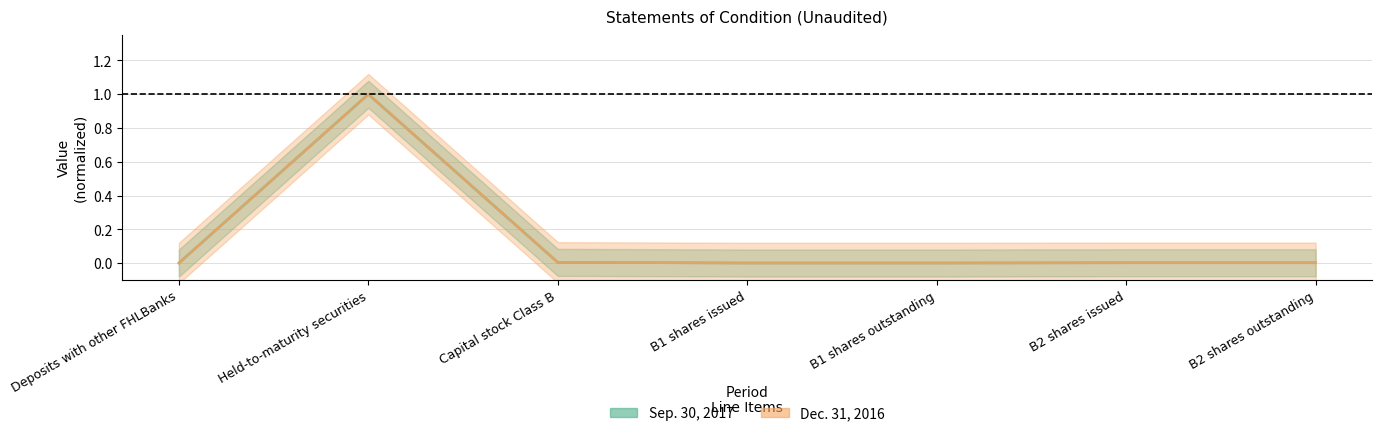

Which series has the widest spread of values?

Sep. 30, 2017